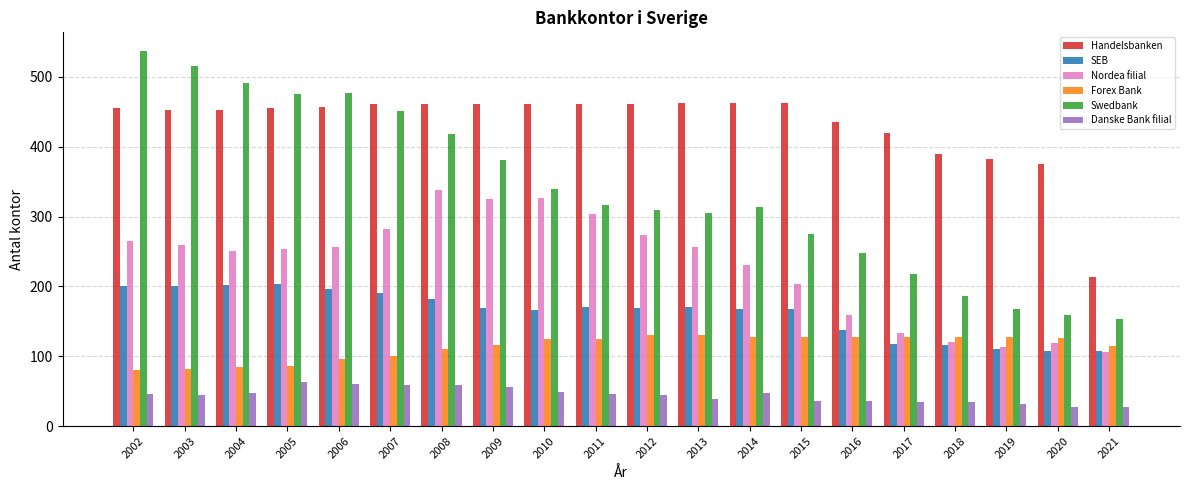

Is the value of SEB at 2021 greater than the value of Handelsbanken at 2015?

No